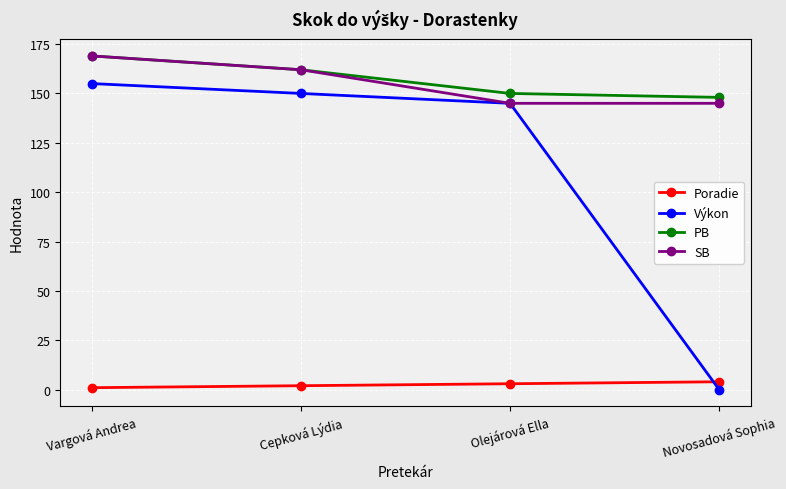

True or false: PB and Poradie intersect in this chart.

False